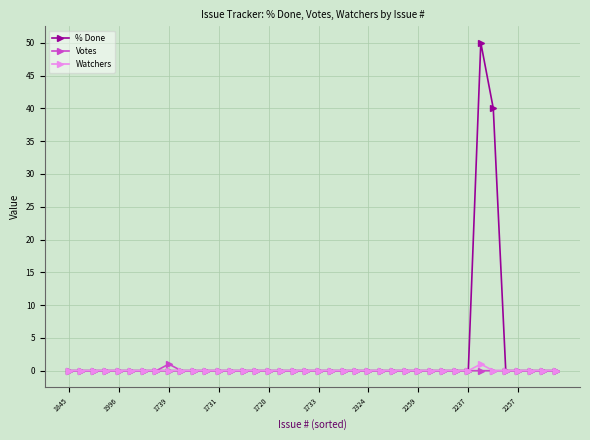

Which series has the largest total across all categories?

% Done